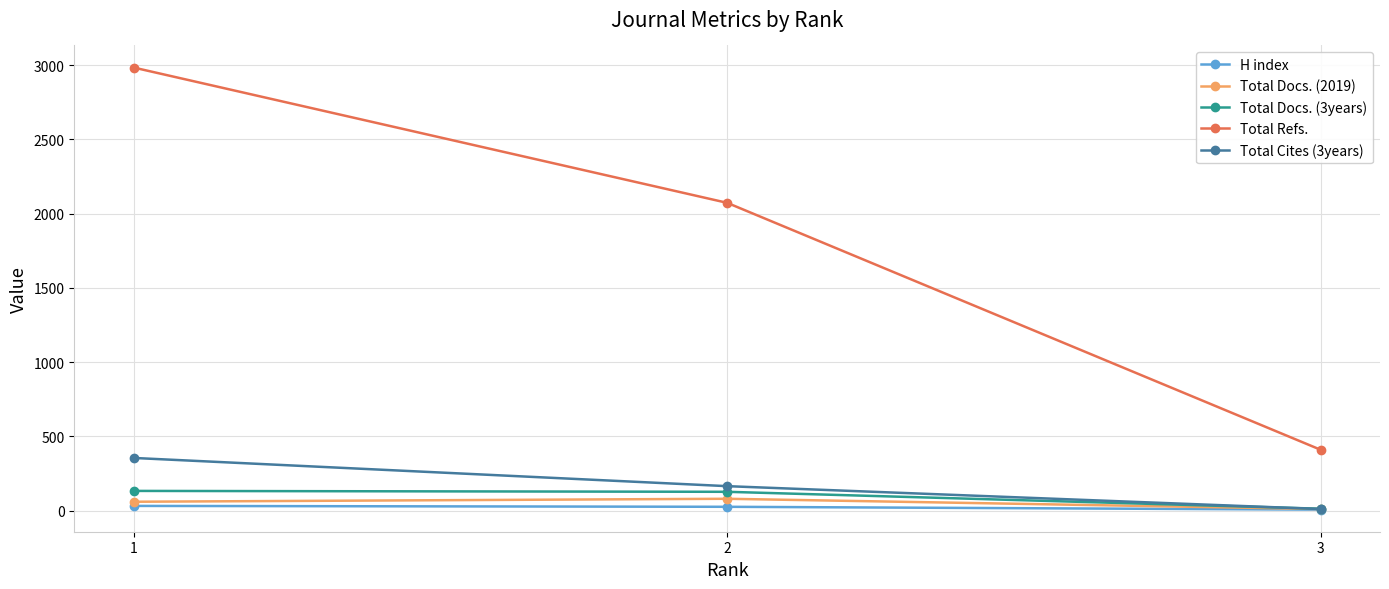

Is it true that Total Docs. (2019) equals 10 at 3?

True